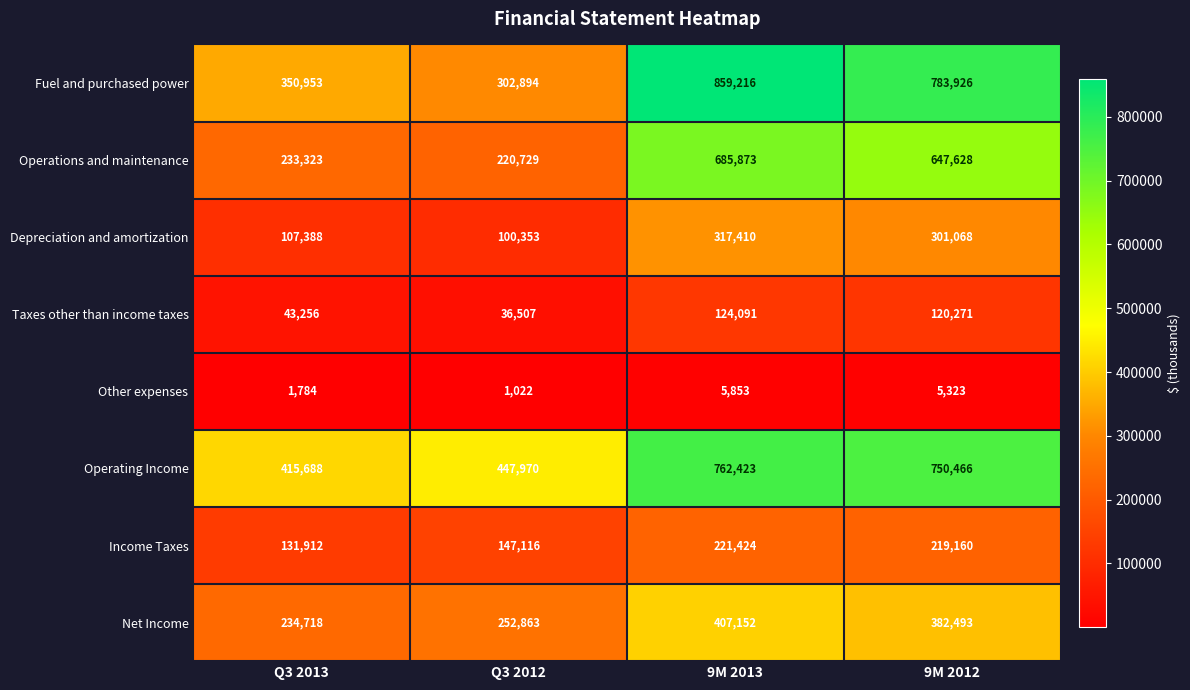

What is the difference between the second highest and minimum values in the Fuel and purchased power series?

481032